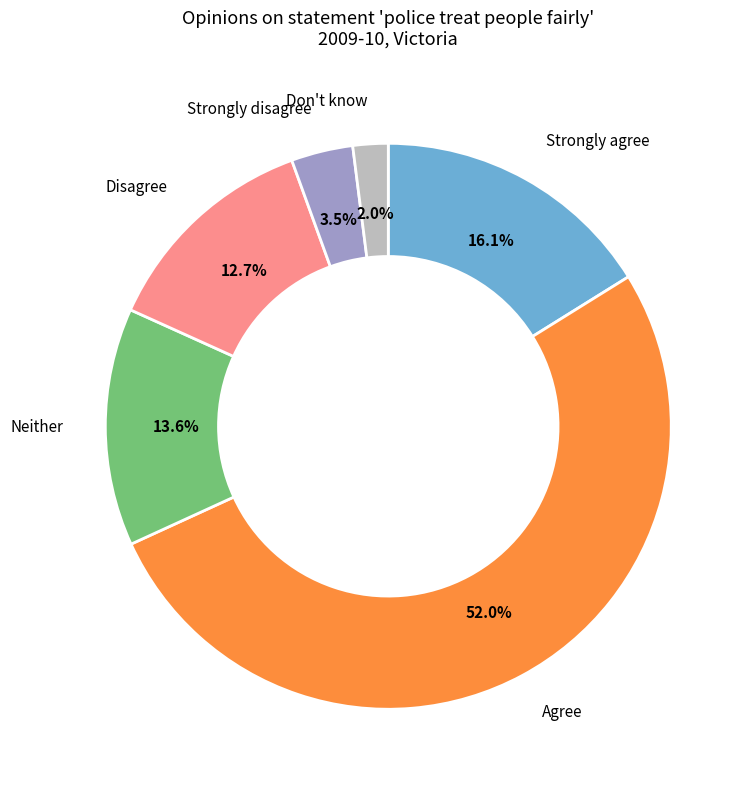

Between Strongly agree and Strongly disagree, which is larger?

Strongly agree